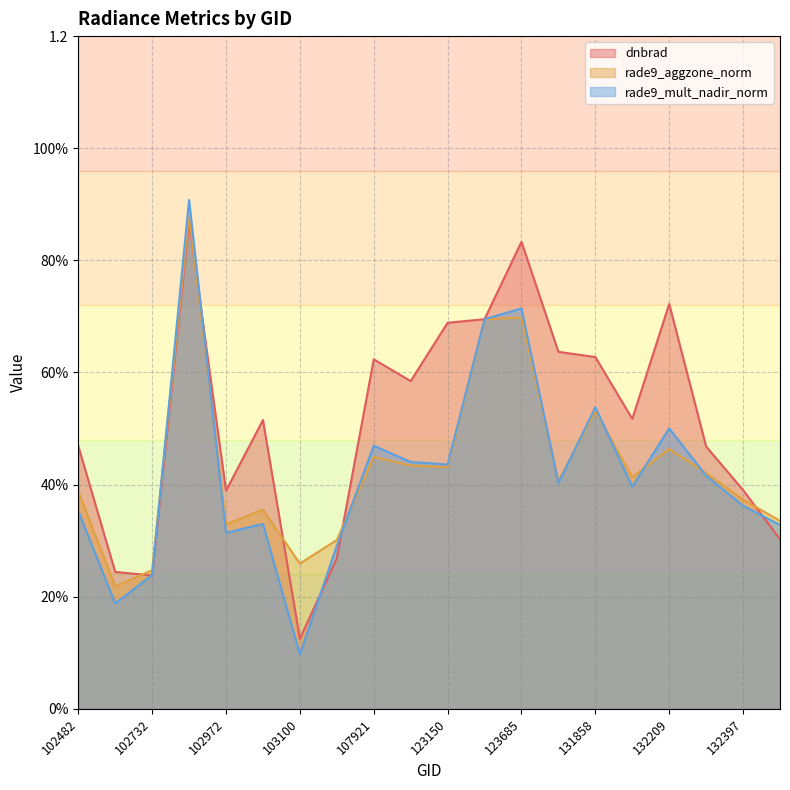

In rade9_mult_nadir_norm, how many points are higher than both neighbors (excluding endpoints)?

6